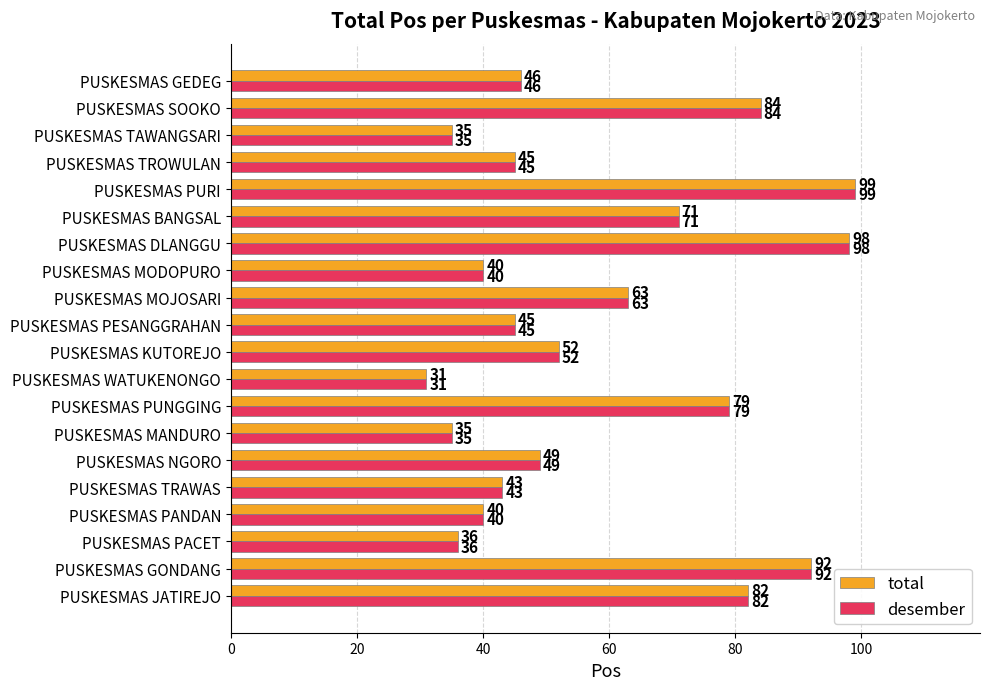

Where is desember nearest to the value 65?

PUSKESMAS MOJOSARI